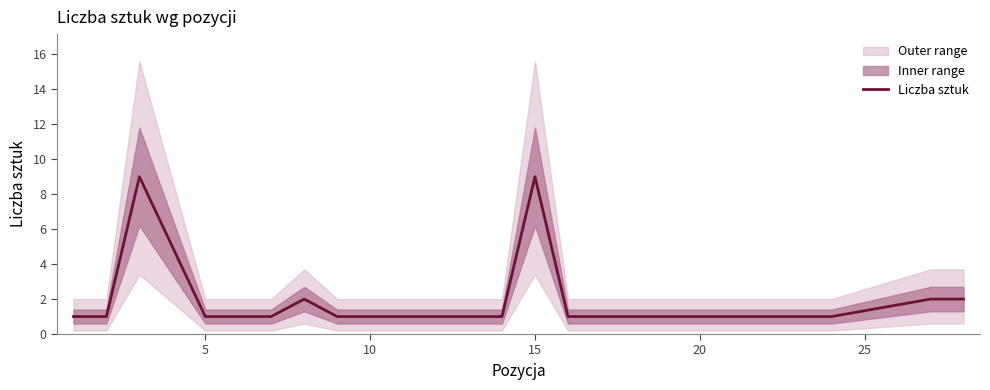

True or false: the data shows 0 at 10.

False